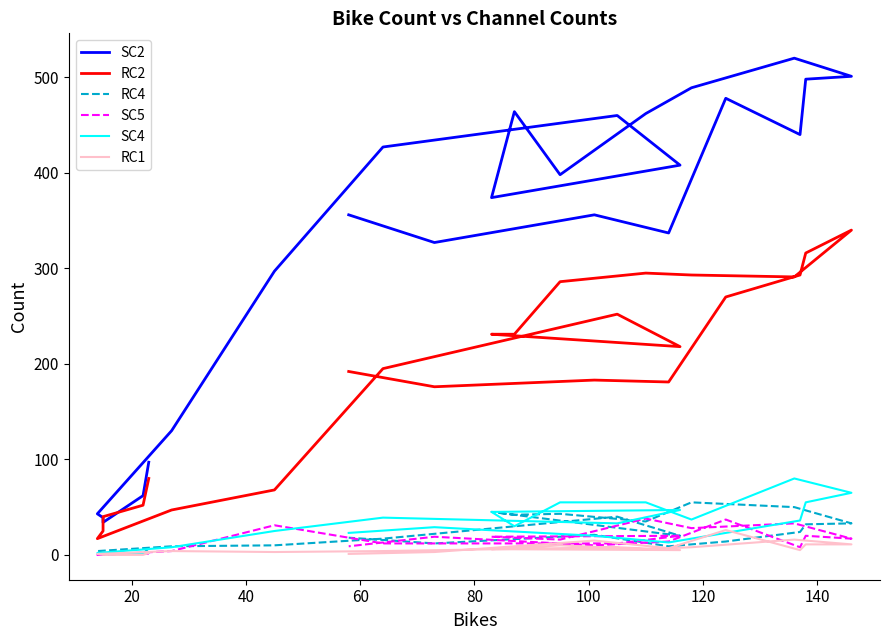

How many data points in SC5 are less than 16?

12